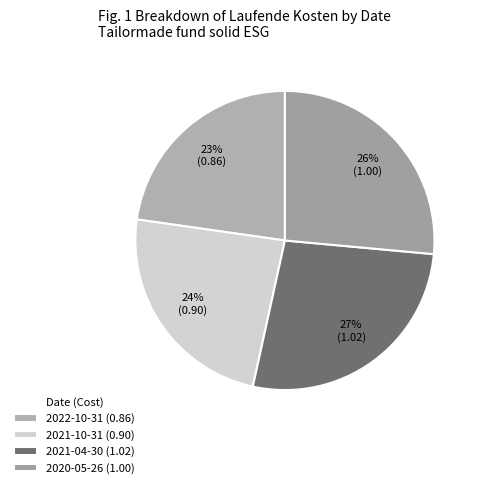

What percentage is the 2020-05-26 slice, to the nearest percent?

26%